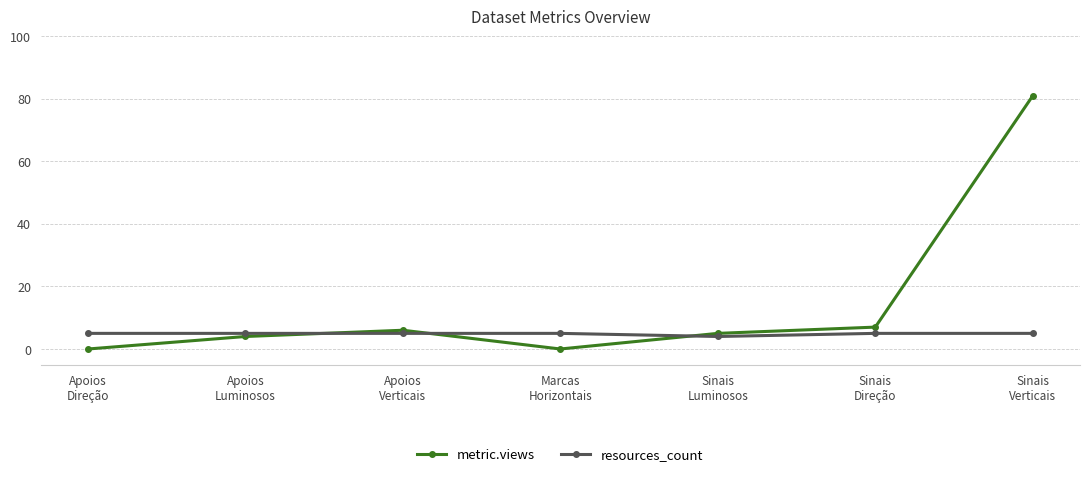

Which category has the highest value in the metric.views series?

Sinais
Verticais